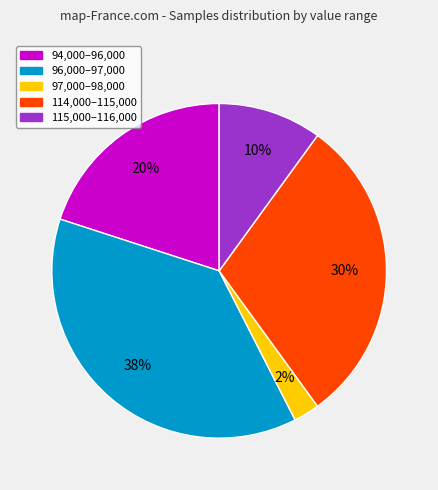

Is there any slice that represents more than half of the pie?

No